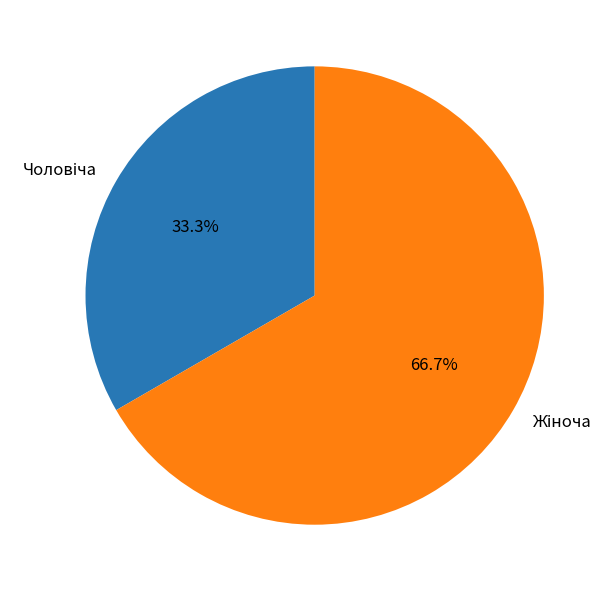

Is there any slice that represents more than half of the pie?

Yes